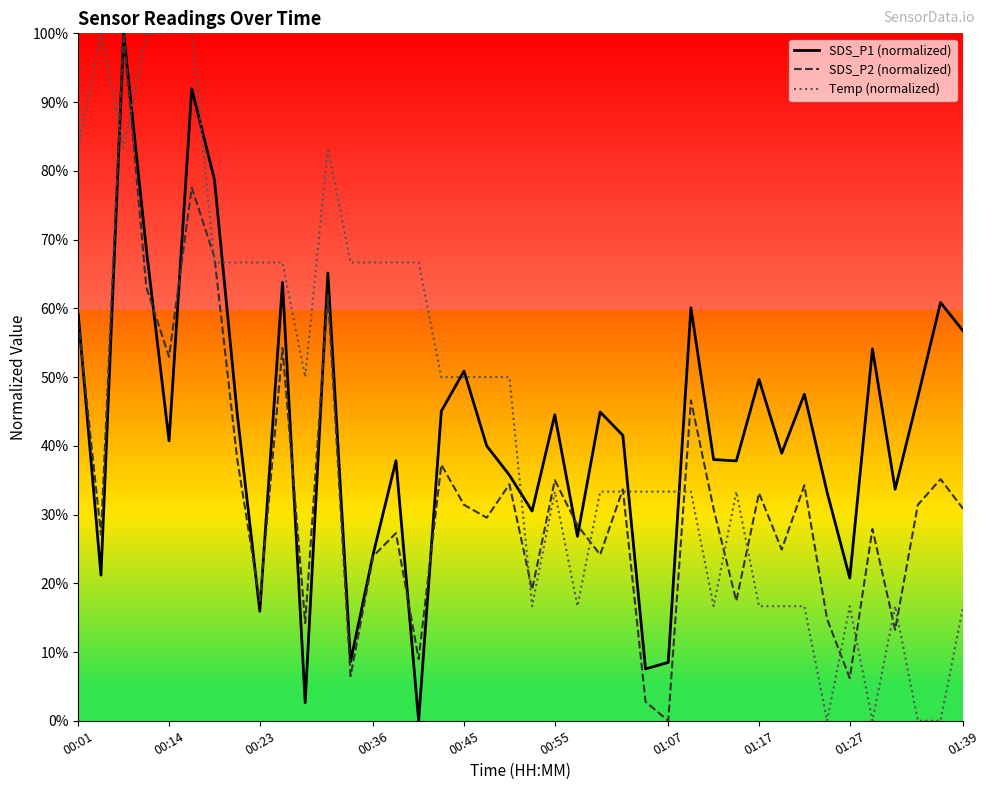

What is the greatest value displayed?

100.0